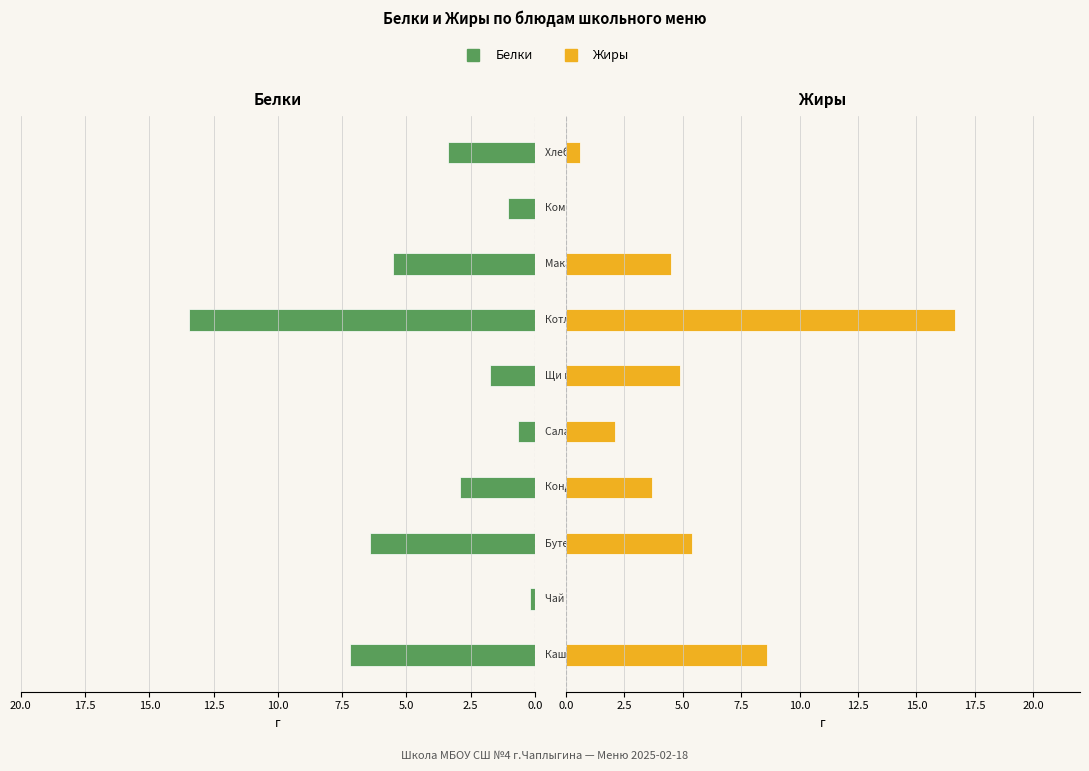

Is it true that Белки equals 0.7 at 10.0?

True